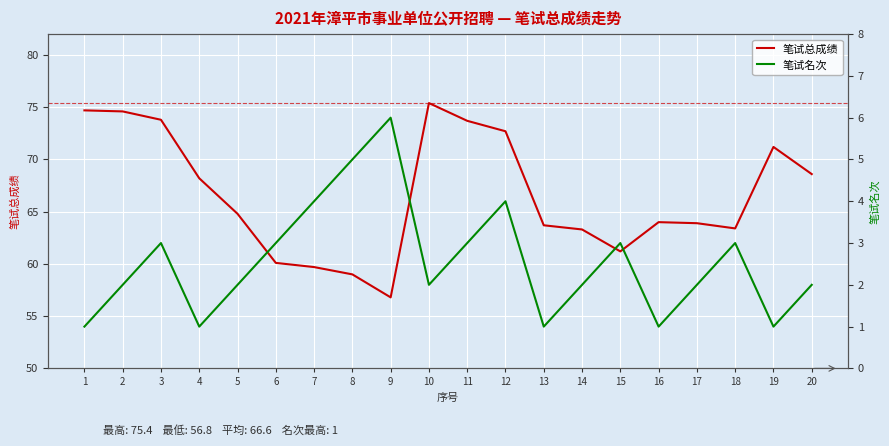

What is the difference between the second highest and second lowest values in the 笔试总成绩 series?

15.7